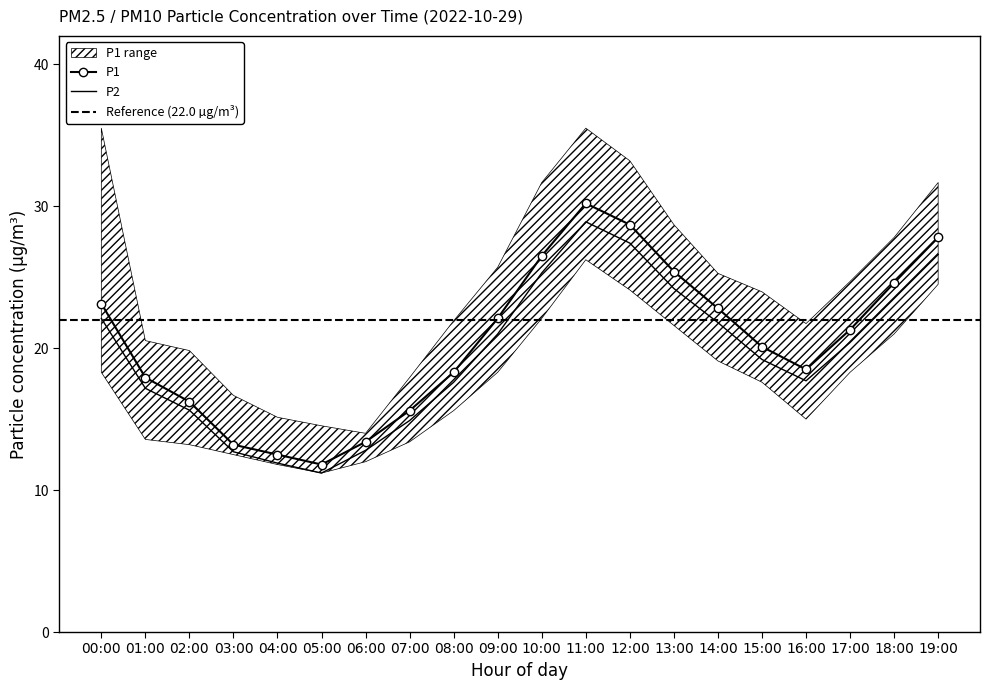

How many lines are shown in the chart?

2